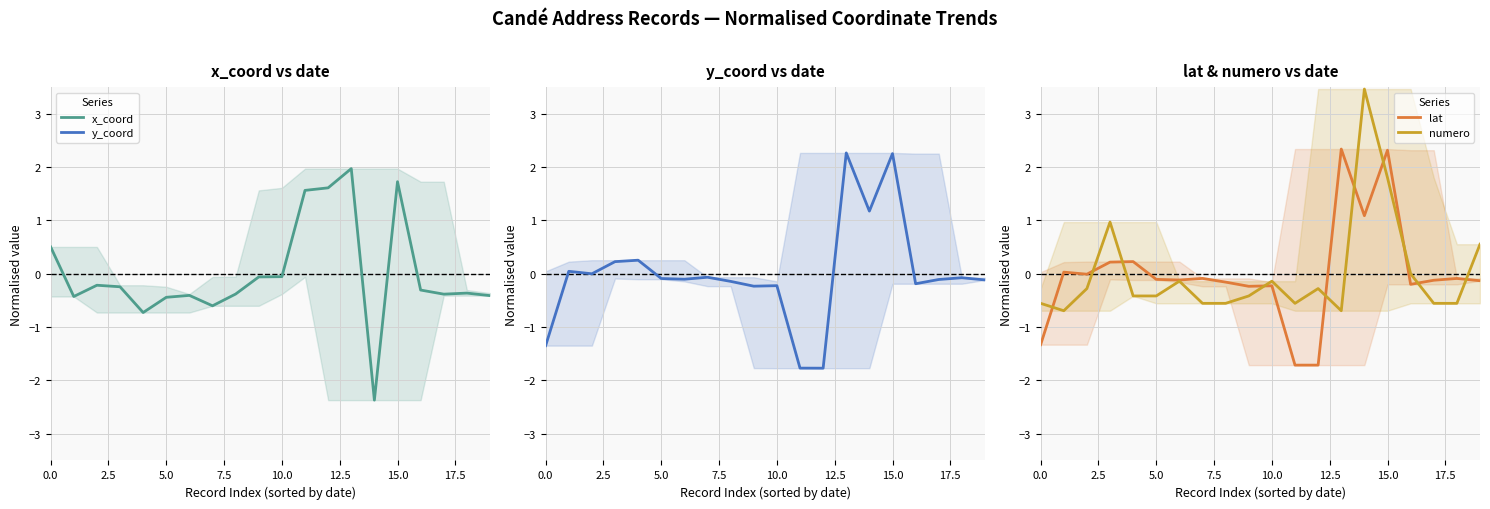

At which category is the sum across all series the highest?

15